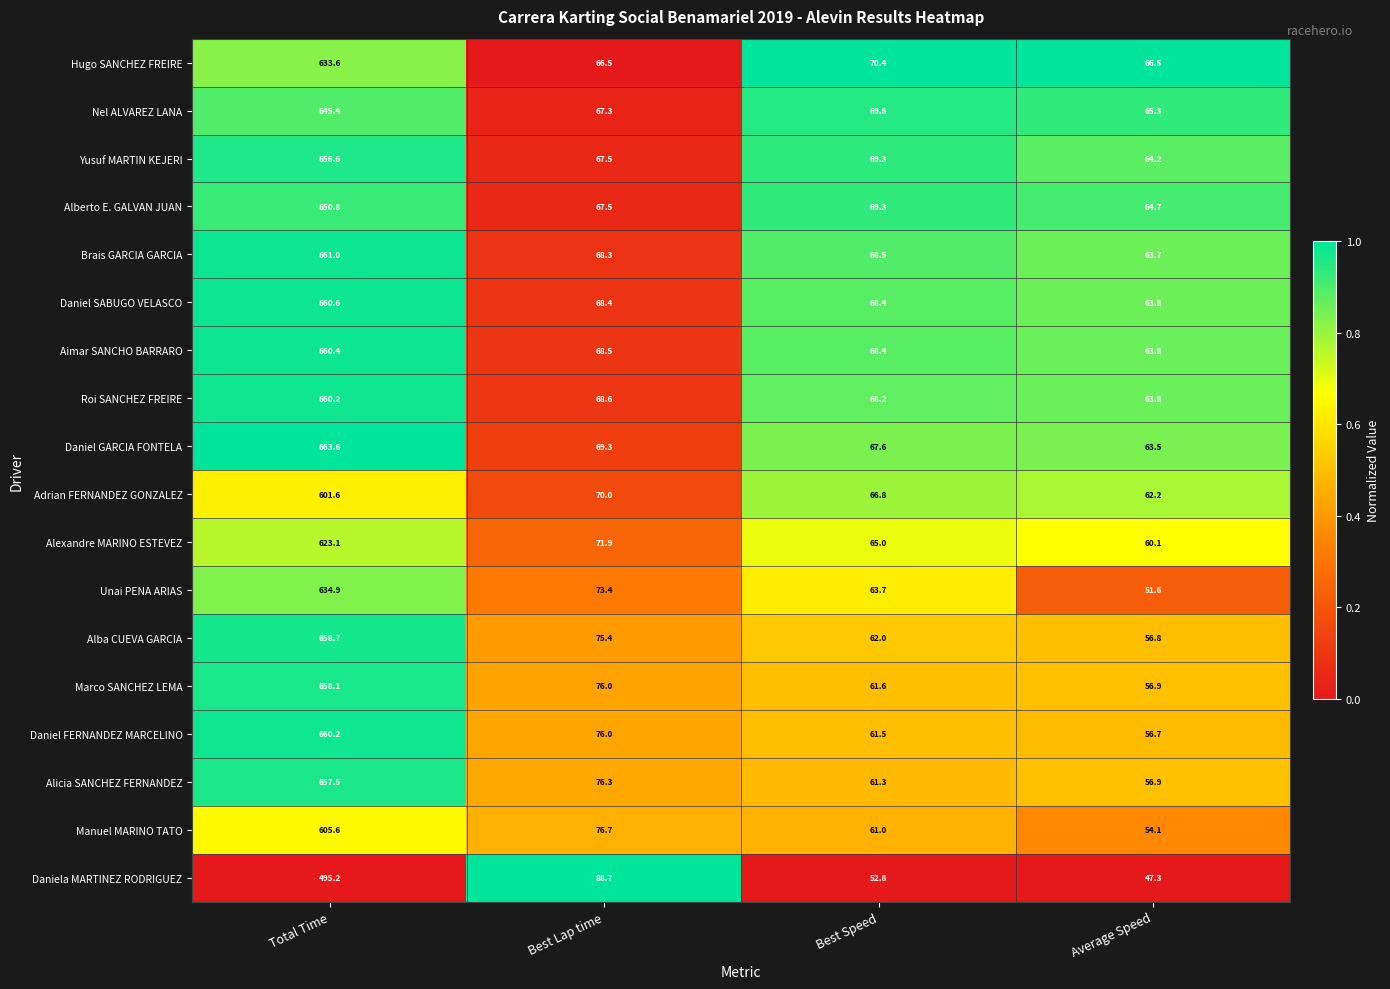

At which category is the sum across all series the highest?

Total Time